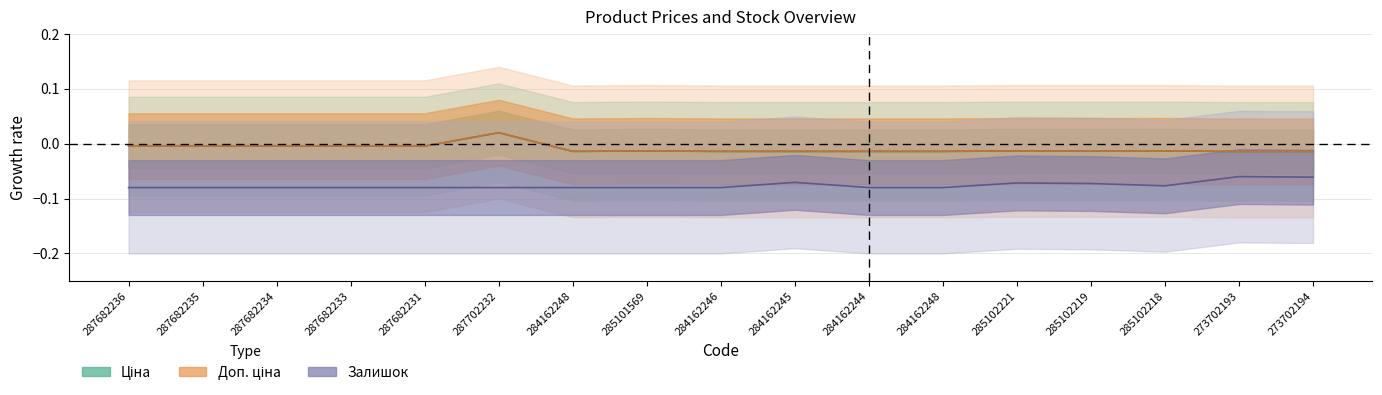

What is the spread (max minus min) of values at 287702232?

0.1